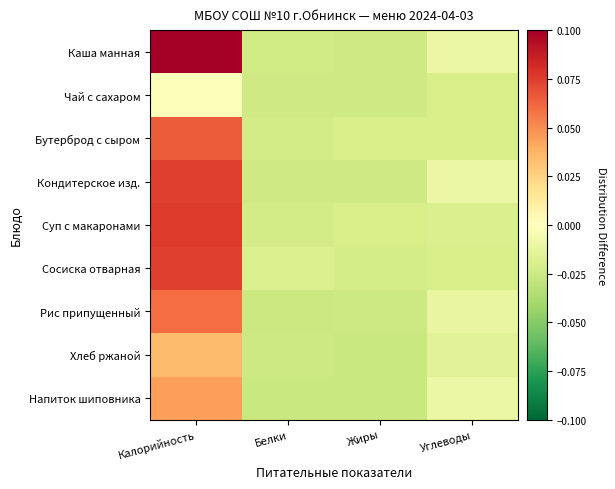

Between Белки and Жиры, which is larger?

Белки